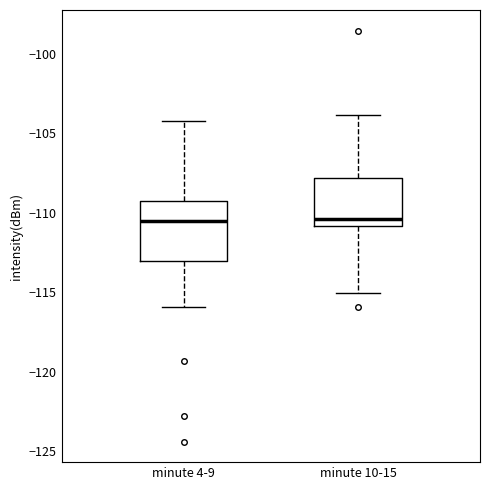

Reading left to right, read every box against the y-axis: the position of its median line, the range the box covers, and the ends of its whiskers. The values are not printed on the chart, so give them approximately, as read against the axis.

minute 4-9: median -110.5, box -113.0 to -109.5, whiskers -116.0 to -104.0
minute 10-15: median -110.5, box -111.0 to -108.0, whiskers -115.0 to -104.0